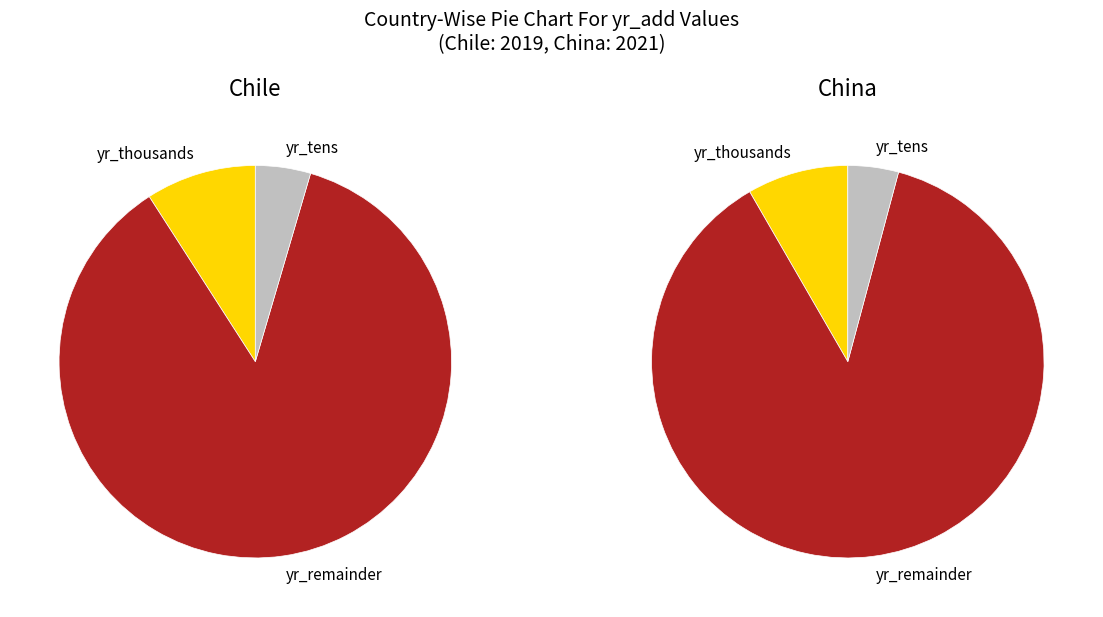

Between Chile and China, which is larger?

China